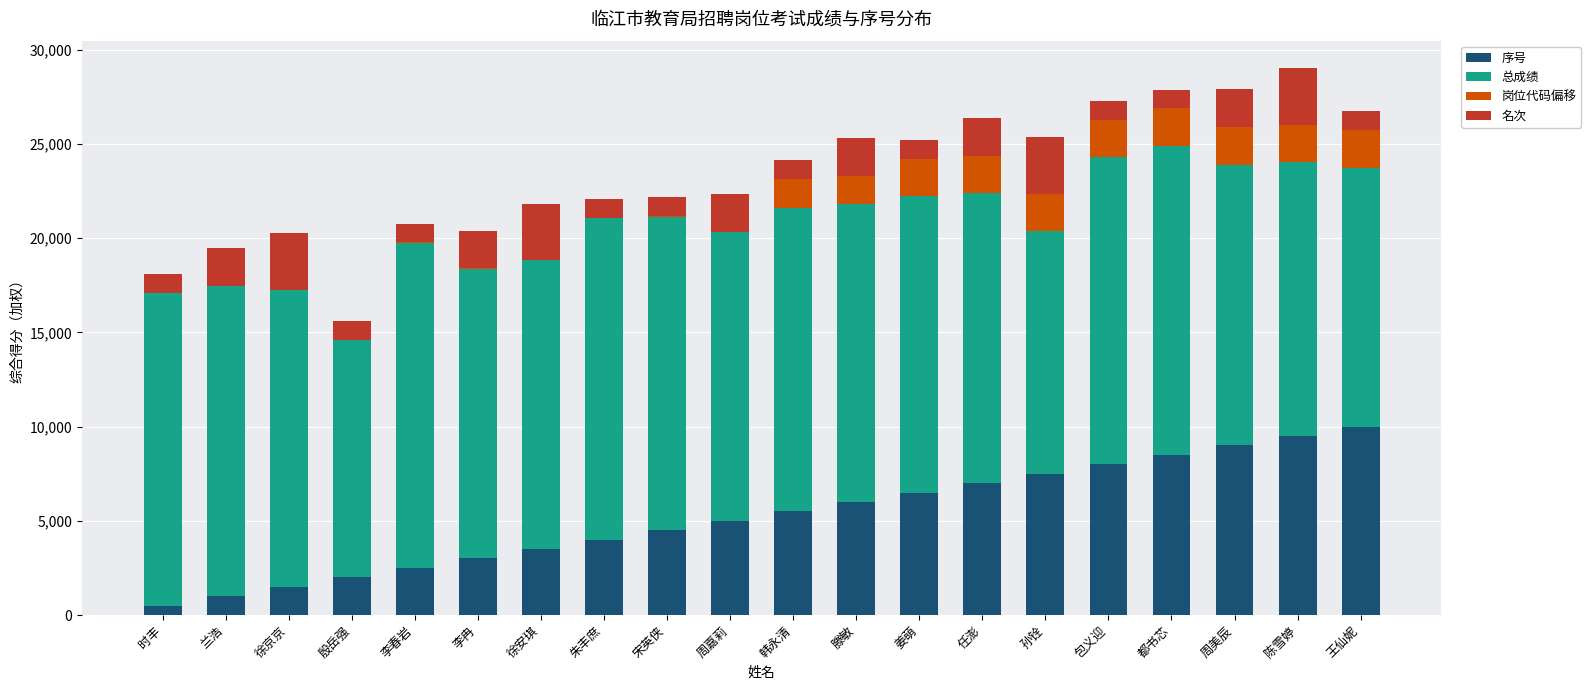

True or false: 序号 has a value of 3500 at 徐安琪.

True